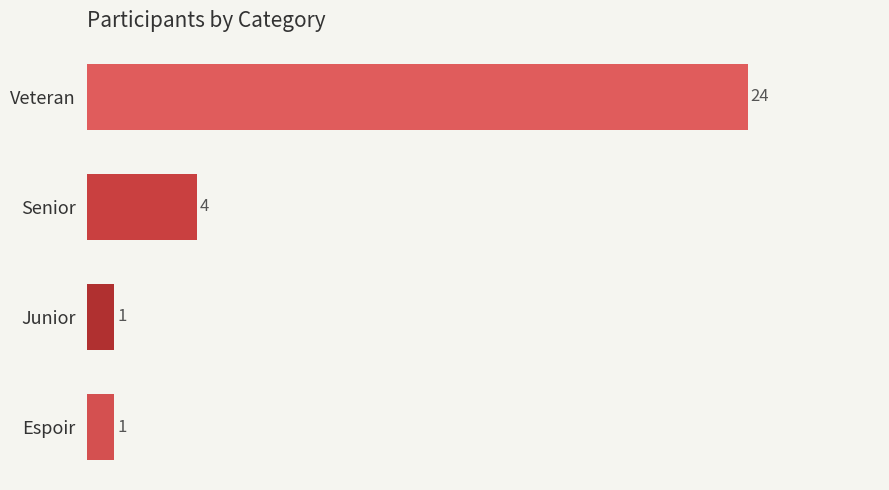

What is the difference between the maximum and second lowest values?

23